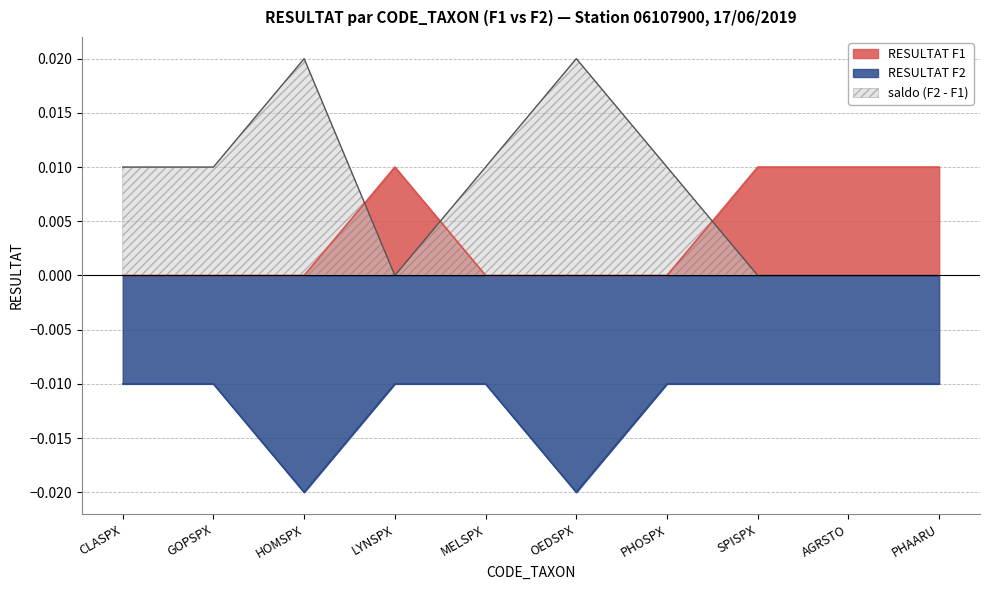

At SPISPX, list the series in order from smallest to largest.

RESULTAT F2, saldo (F2 - F1), RESULTAT F1